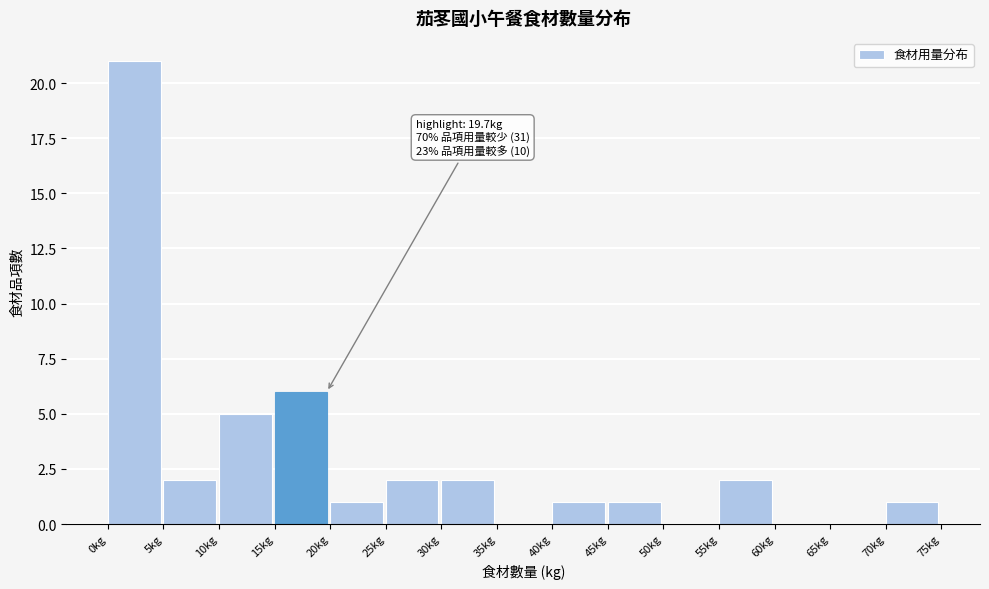

Over which range of the x-axis is the bar tallest?

0 to 5